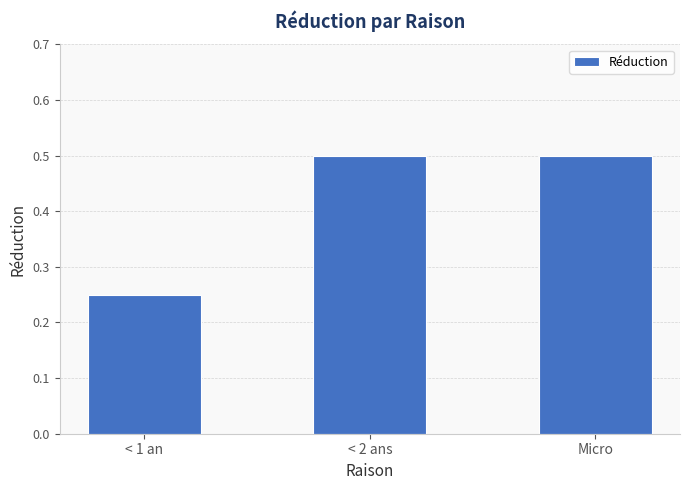

Where is the data nearest to the value 0?

< 1 an